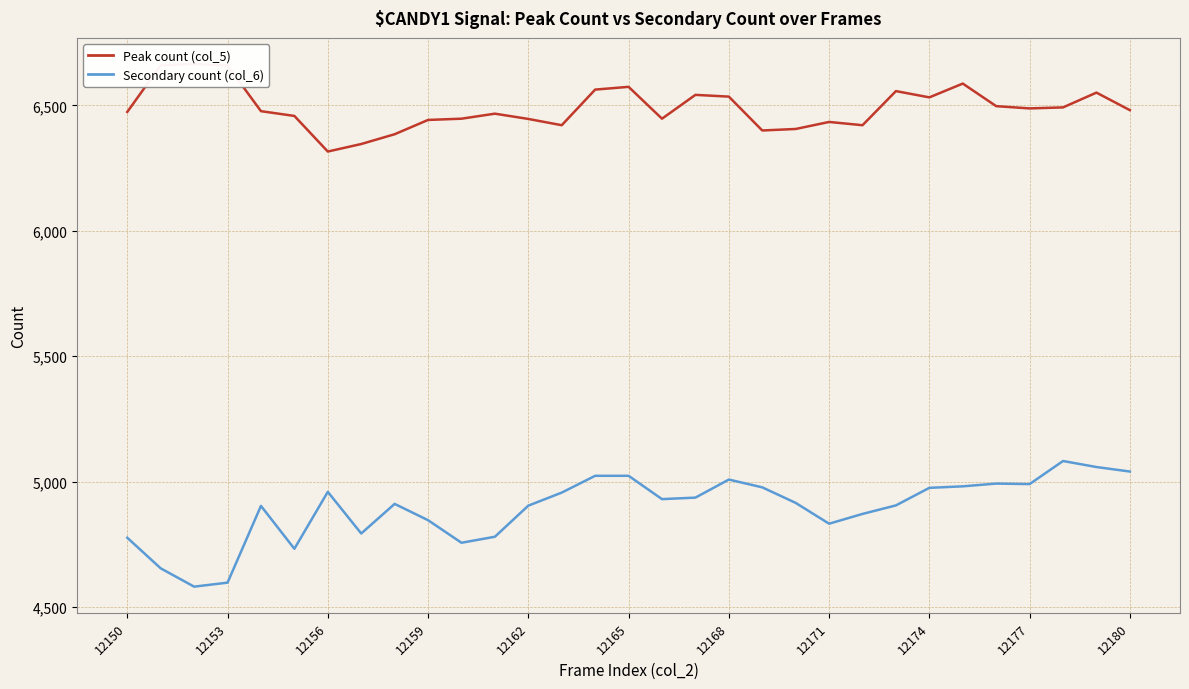

List the series in order of their overall mean, highest first.

Peak count (col_5), Secondary count (col_6)